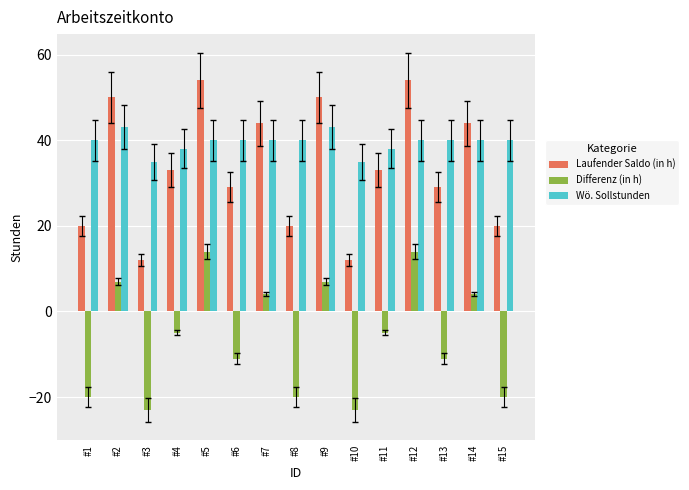

What is the value of the Differenz (in h) bar at the 2nd from the left?

7